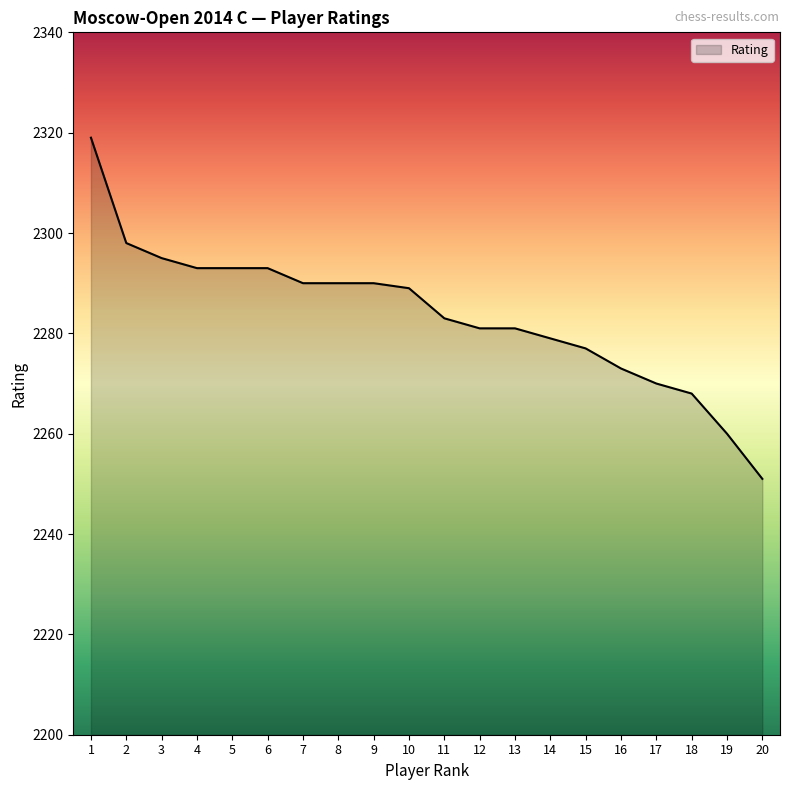

What value does the data have at 20, to the nearest 10?

2250